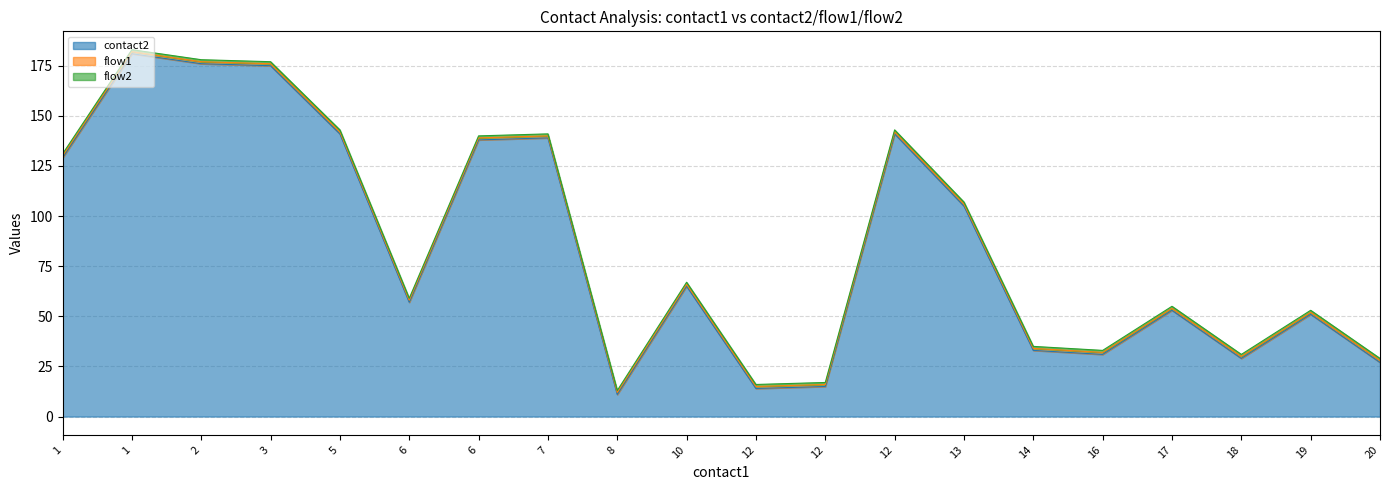

What is the highest value of the flow1 series?

1